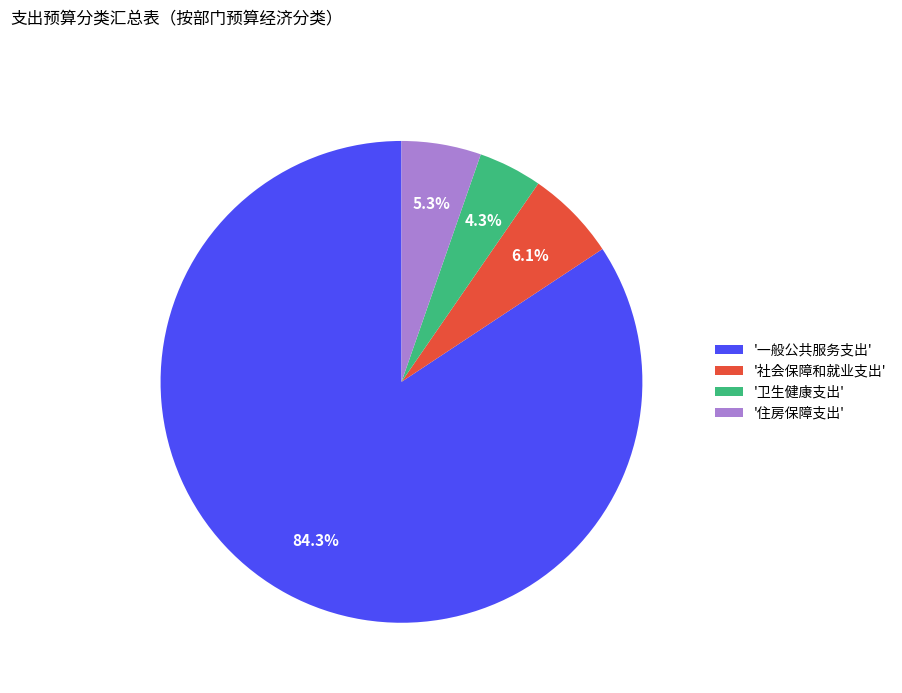

Approximately how many times larger is the value at '一般公共服务支出' compared to '社会保障和就业支出'?

13.8